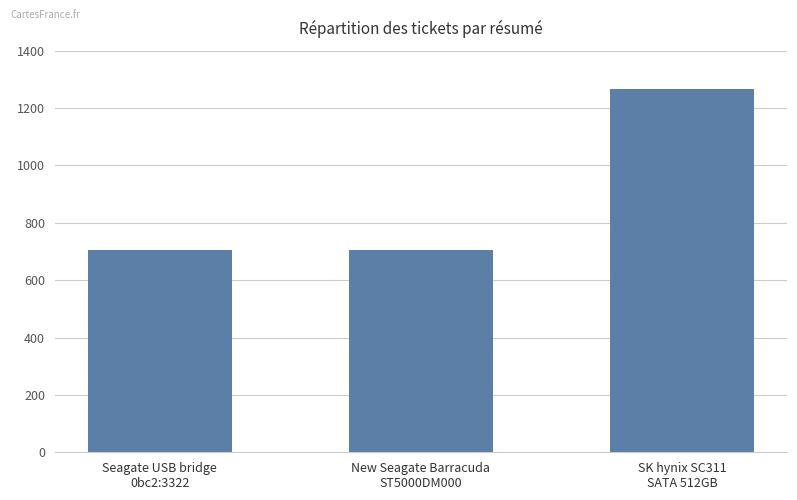

What is the value of the 3rd bar from the left?

1267